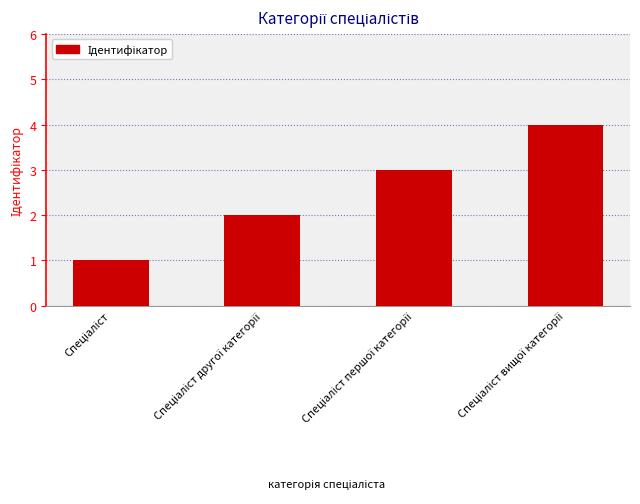

What is the difference between the maximum and minimum values?

3